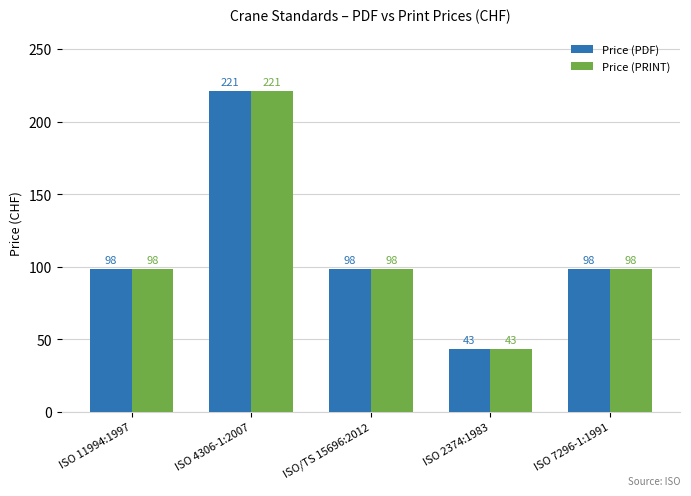

True or false: Price (PDF) has a value of 39 at ISO/TS 15696:2012.

False